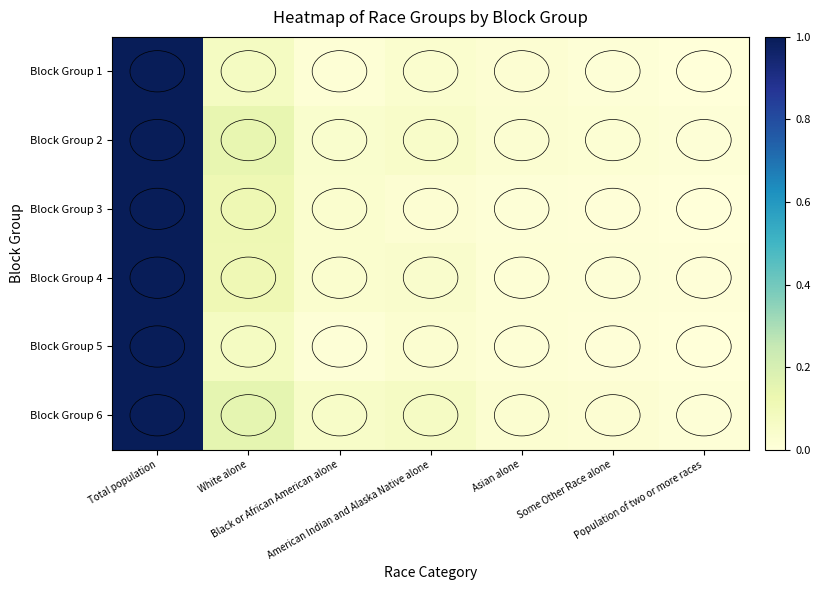

How many series are shown in this chart?

6